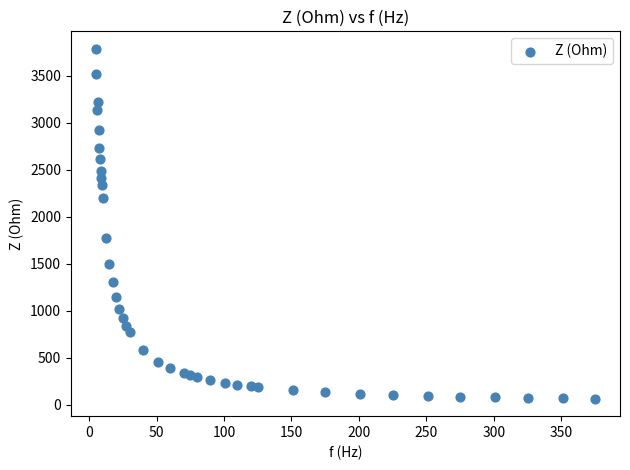

What Y value in the scatter plot is closest to 1925?

1777.9